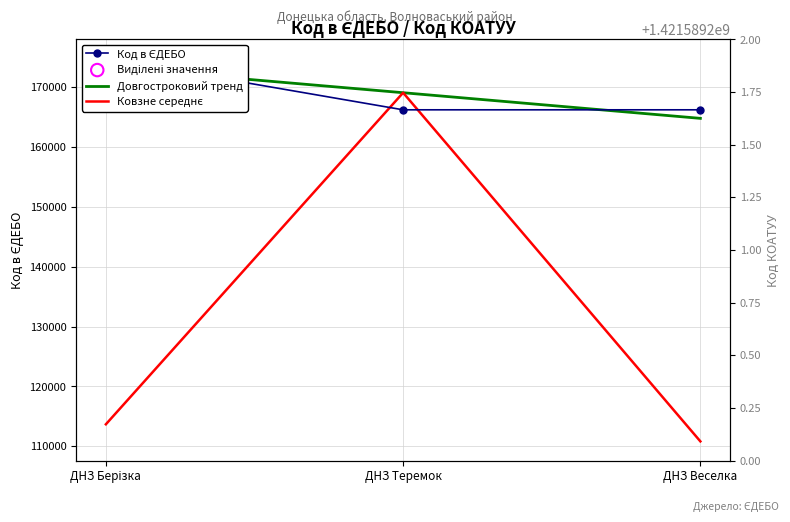

Which series contains the highest Y value?

Код в ЄДЕБО